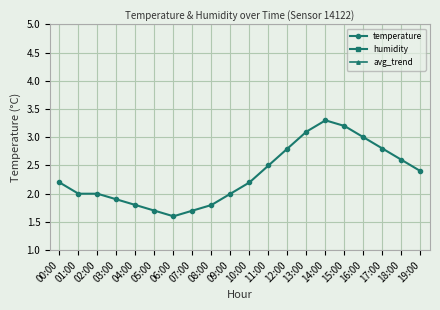

What is the greatest value displayed?

23.7